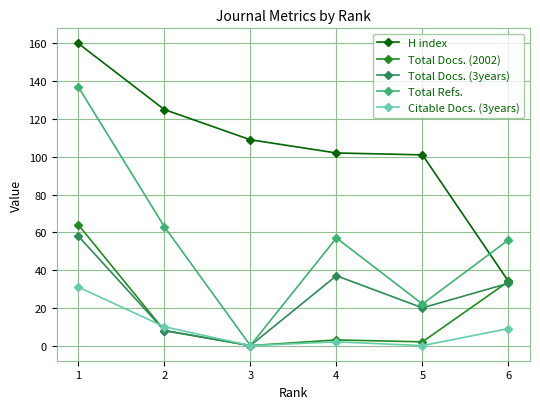

What is the difference between the highest and lowest values at 6?

47